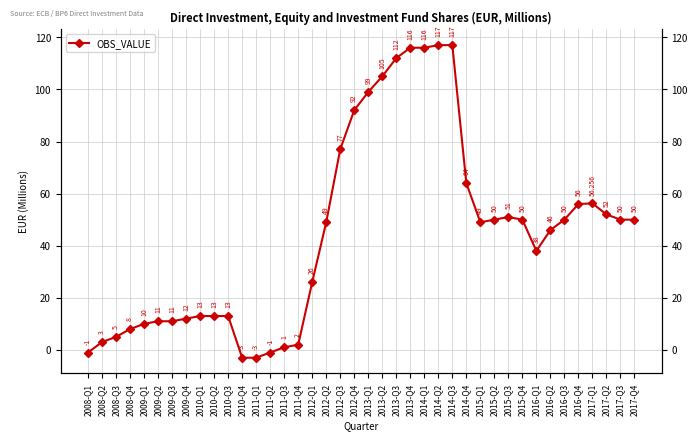

At which label does the data first exceed 49?

2012-Q3